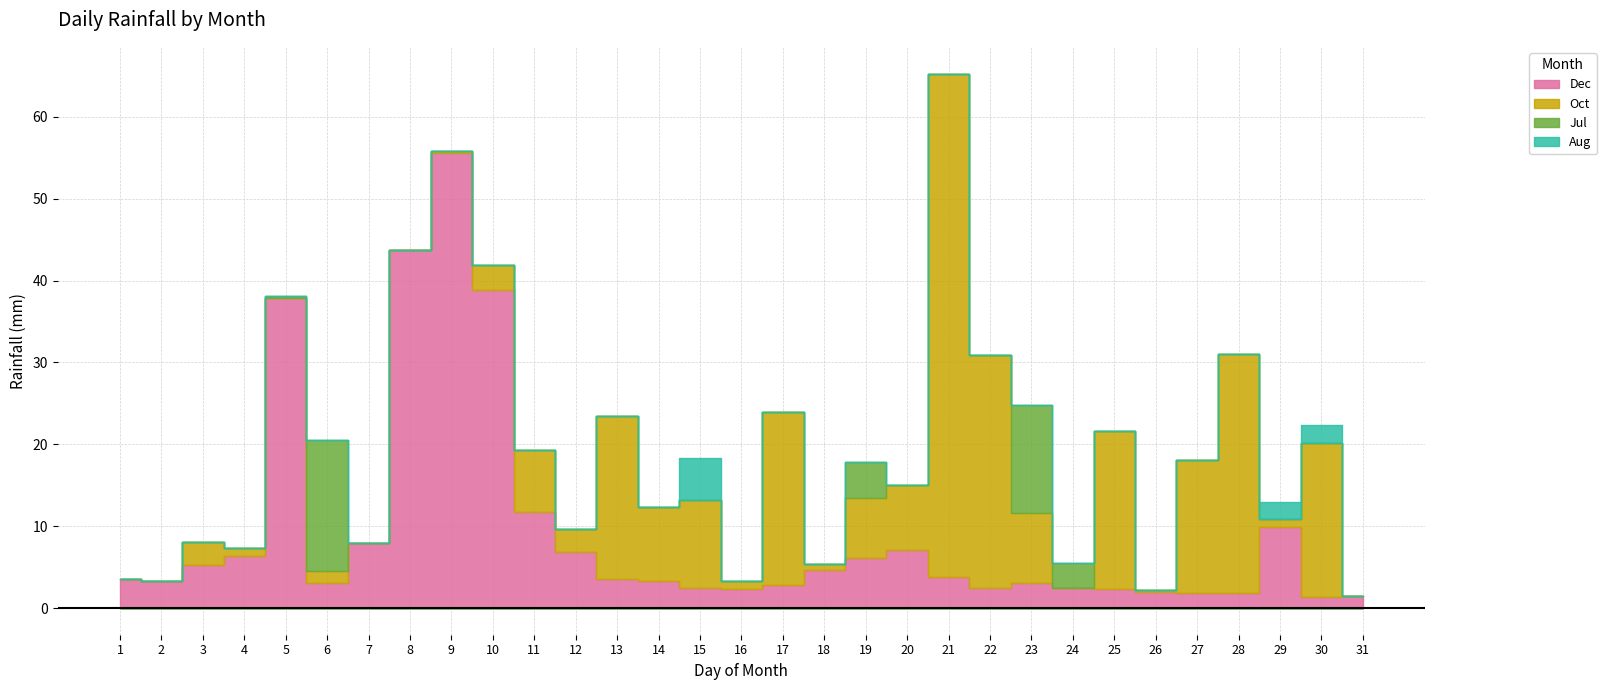

What are all the series names shown in the legend?

Dec, Oct, Jul, Aug